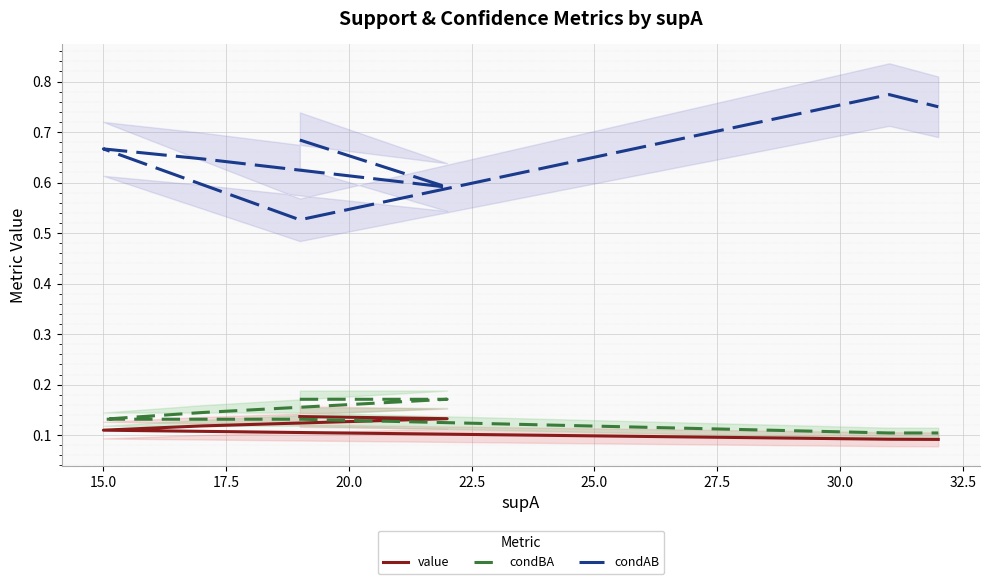

How many lines are shown in the chart?

3